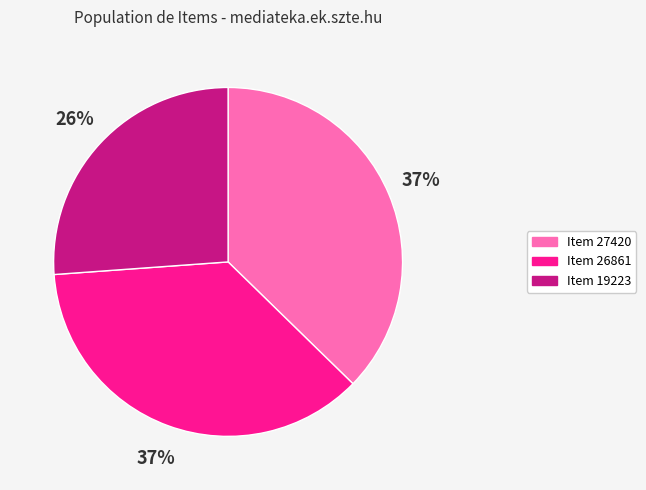

To the nearest percent, what is the average slice percentage?

33%